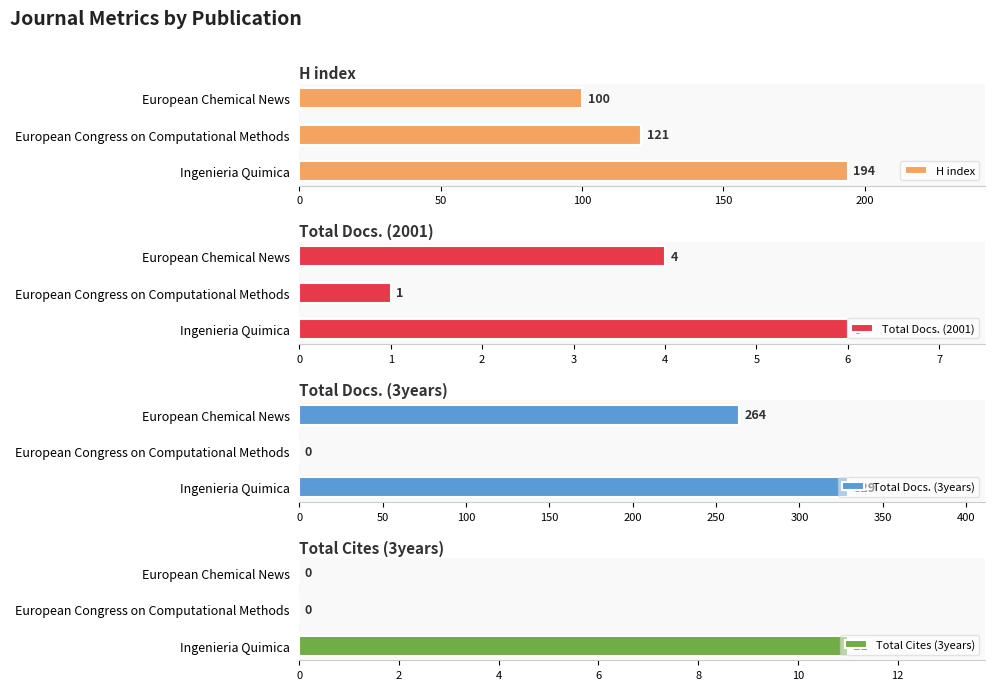

What is the greatest value displayed?

329